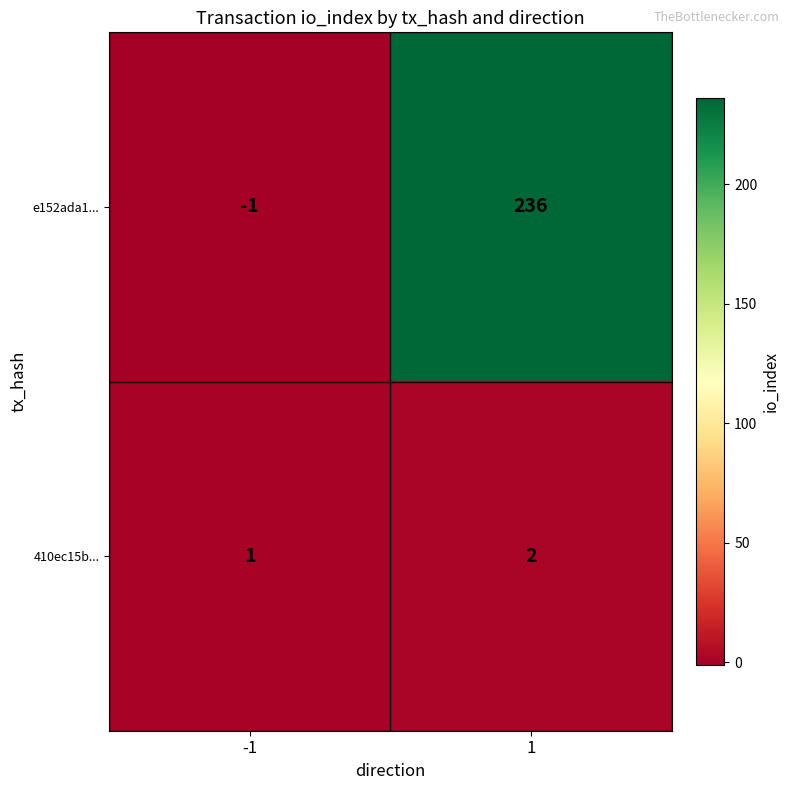

Count the number of categories in the chart.

2